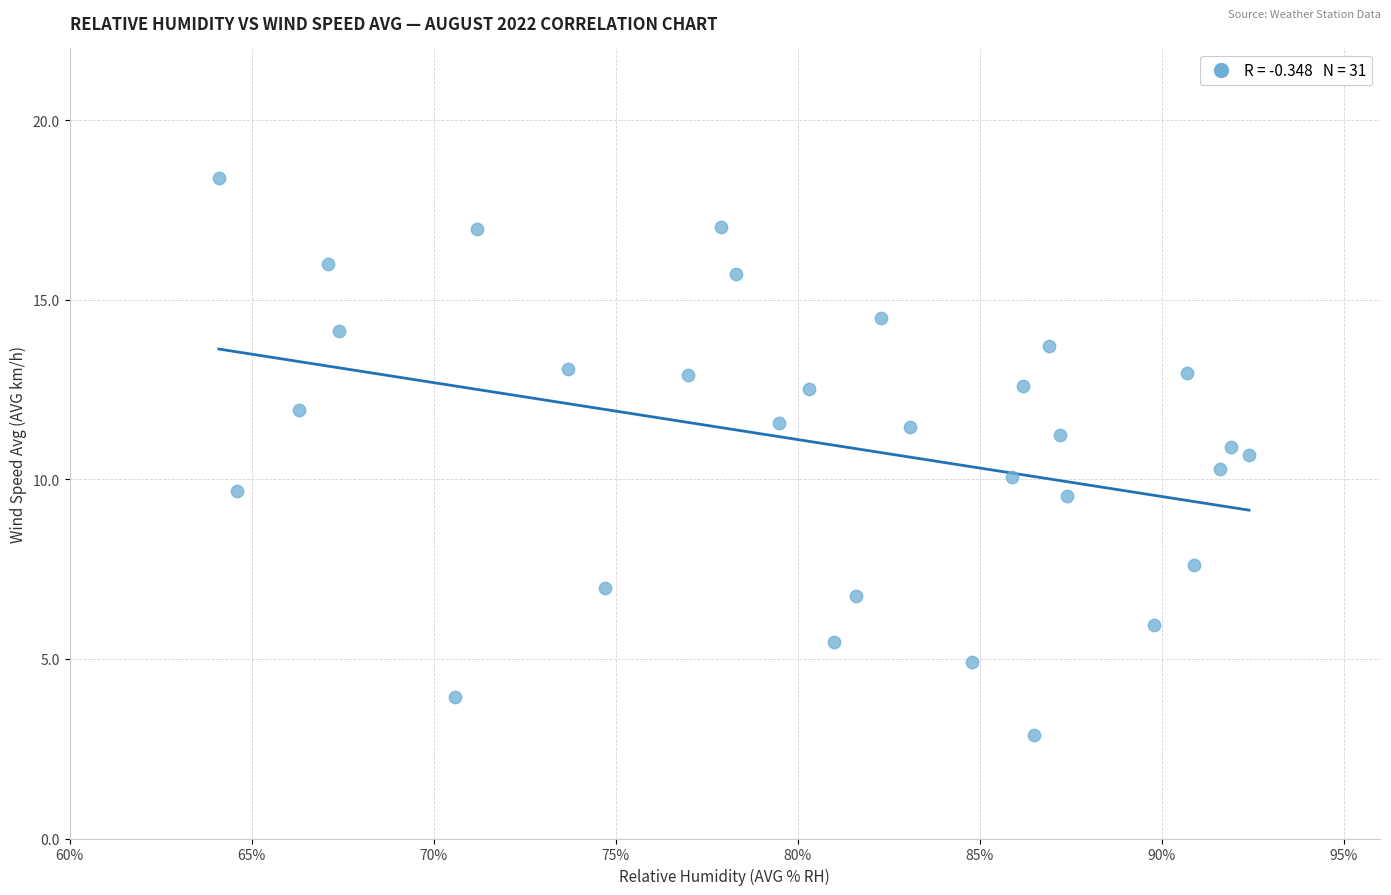

What is the range of Y values (max minus min)?

15.5